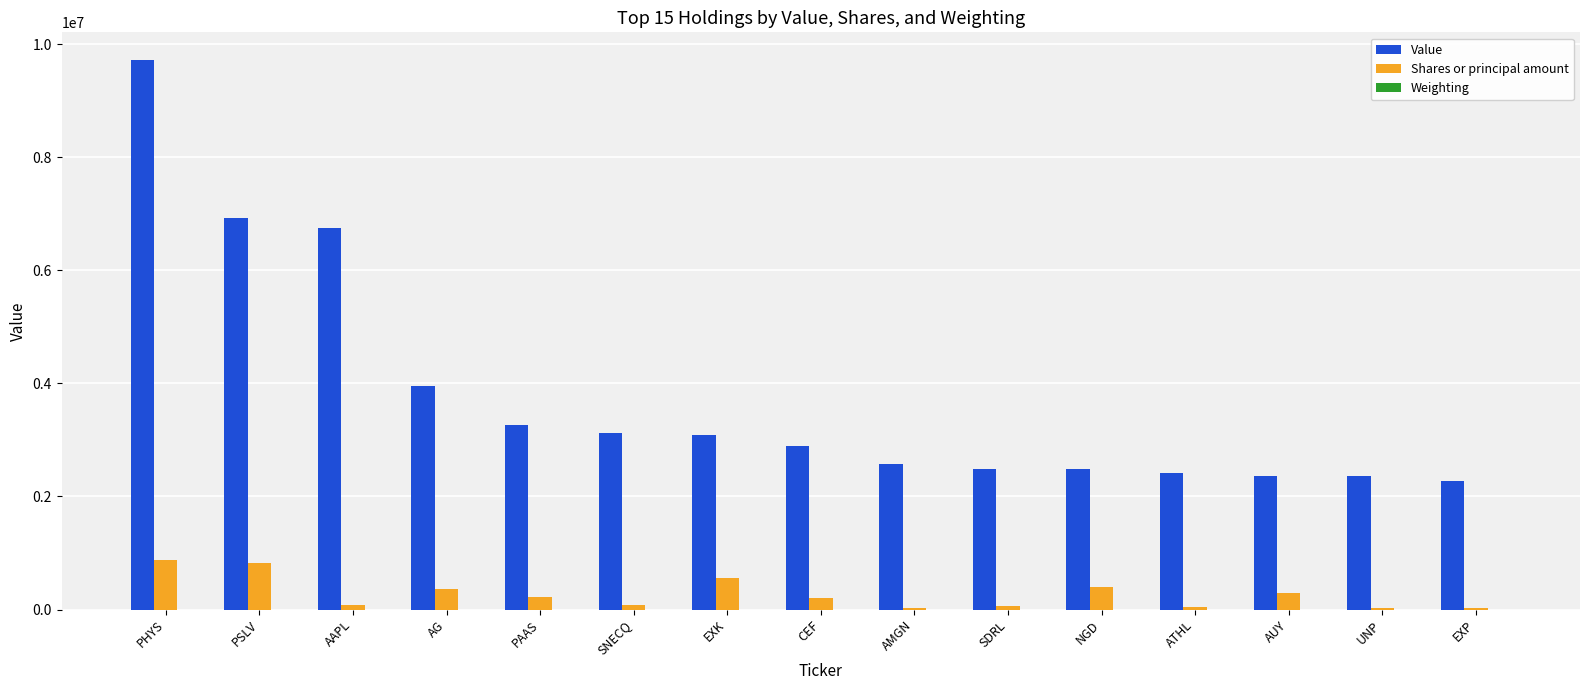

What is the maximum value for Shares or principal amount?

883264.0